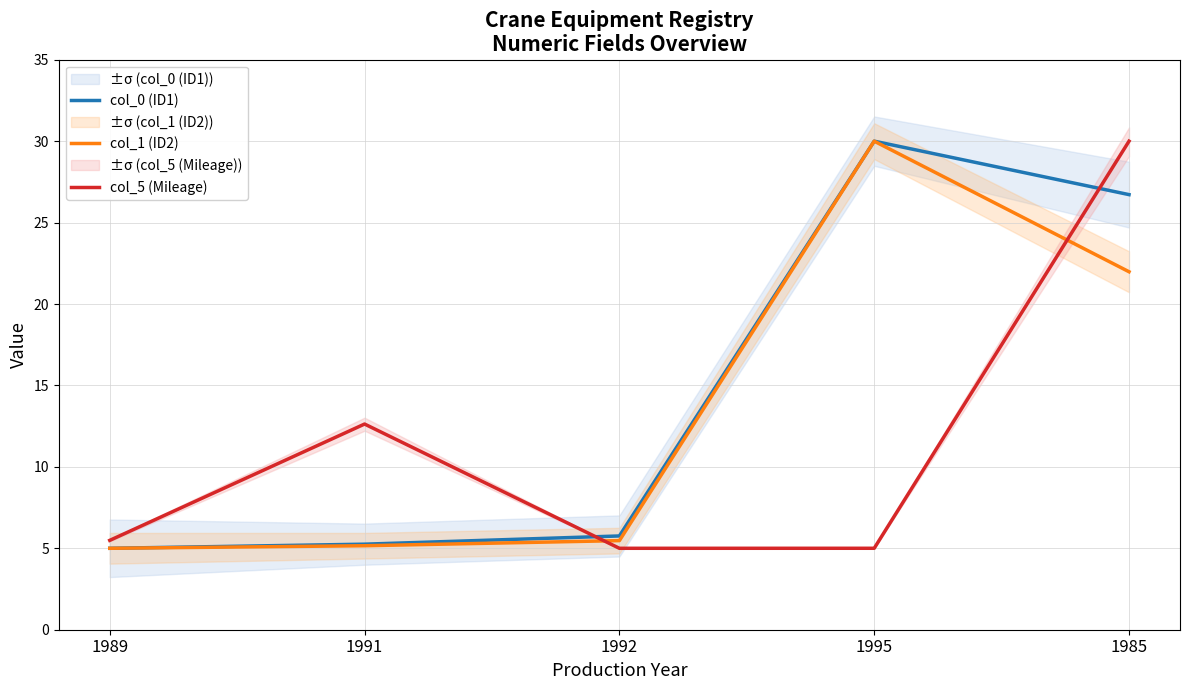

True or false: col_0 (ID1) has more than 1 points higher than both neighbors.

False